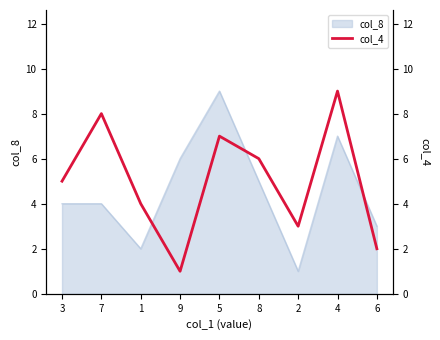

Rank the categories by value from lowest to highest.

9, 6, 2, 1, 3, 8, 5, 7, 4